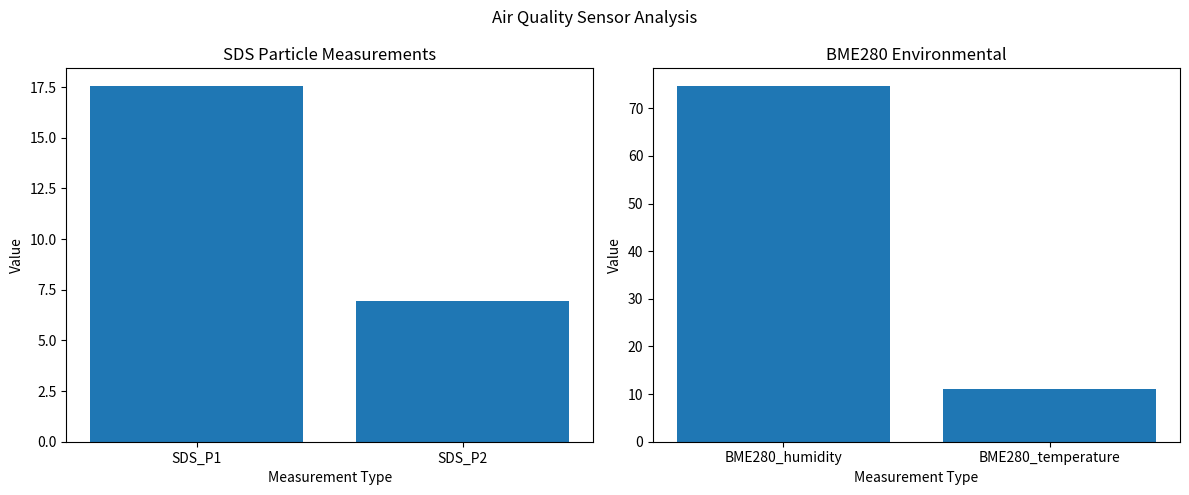

What is the difference between the SDS Particle values at SDS_P1 and SDS_P2?

10.6